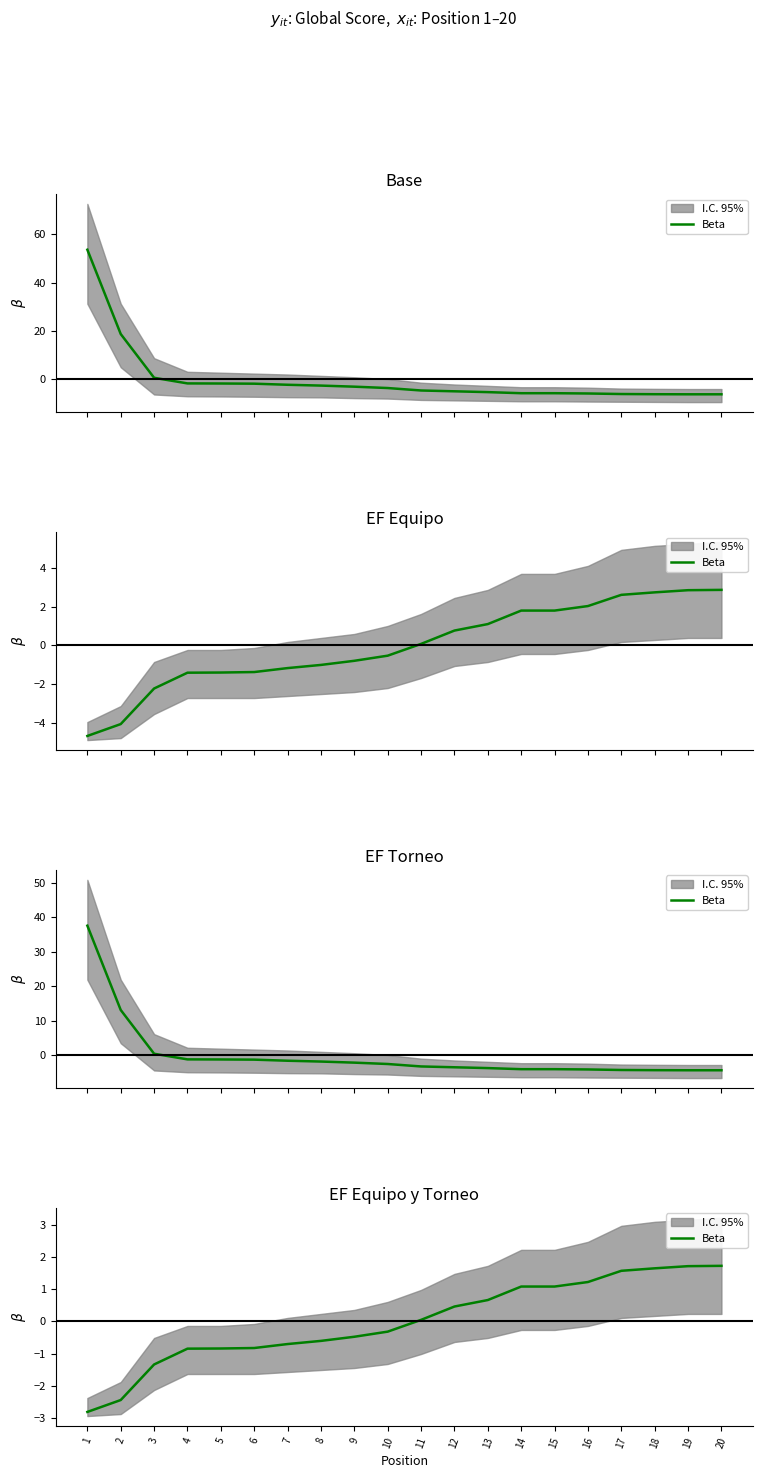

Rank the categories by value from highest to lowest.

20, 19, 18, 17, 16, 14, 15, 13, 12, 11, 10, 9, 8, 7, 6, 5, 4, 3, 2, 1